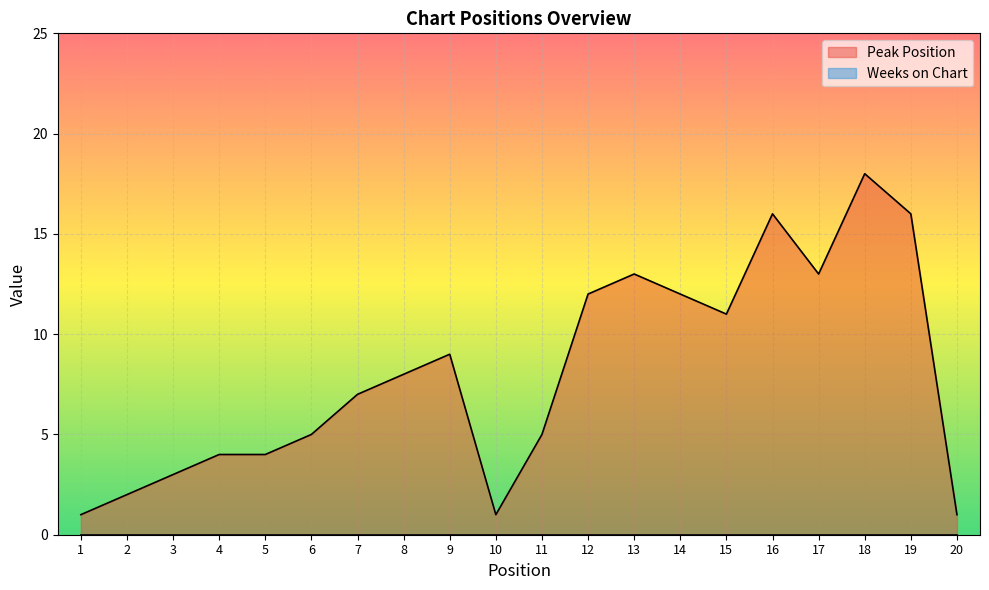

Which category has the lowest value across all series?

1